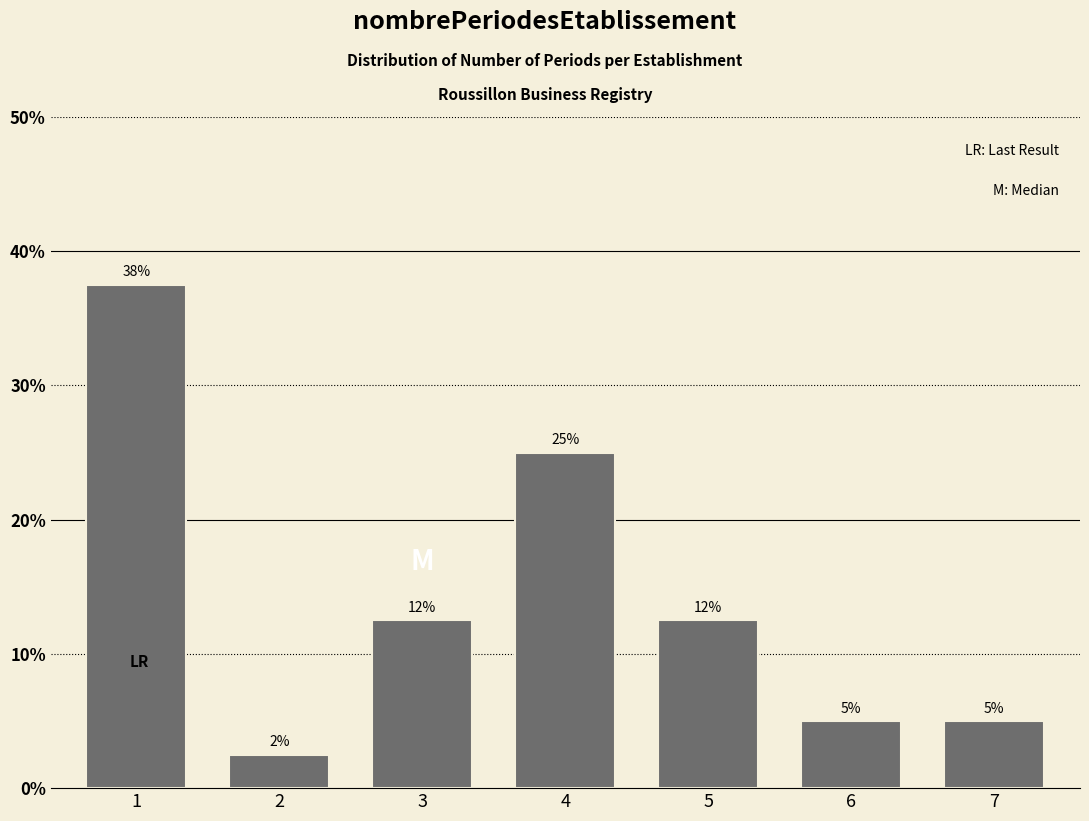

Are the bars horizontal?

No